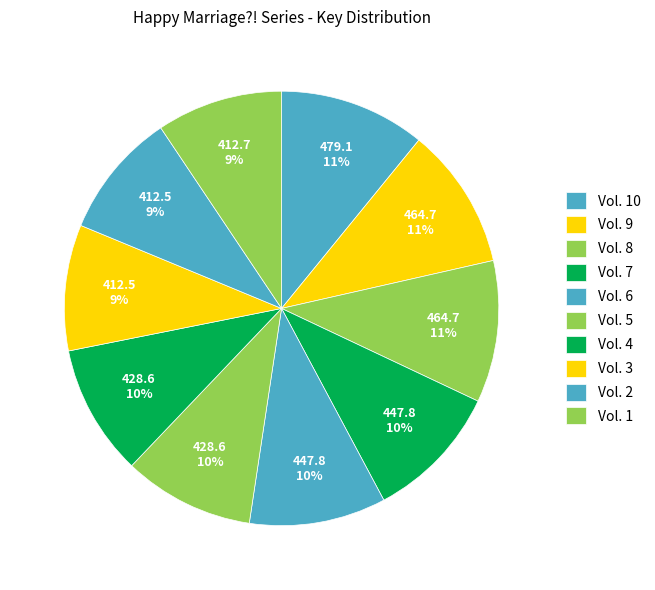

Is it true that Vol. 7 is 10% of the pie?

True